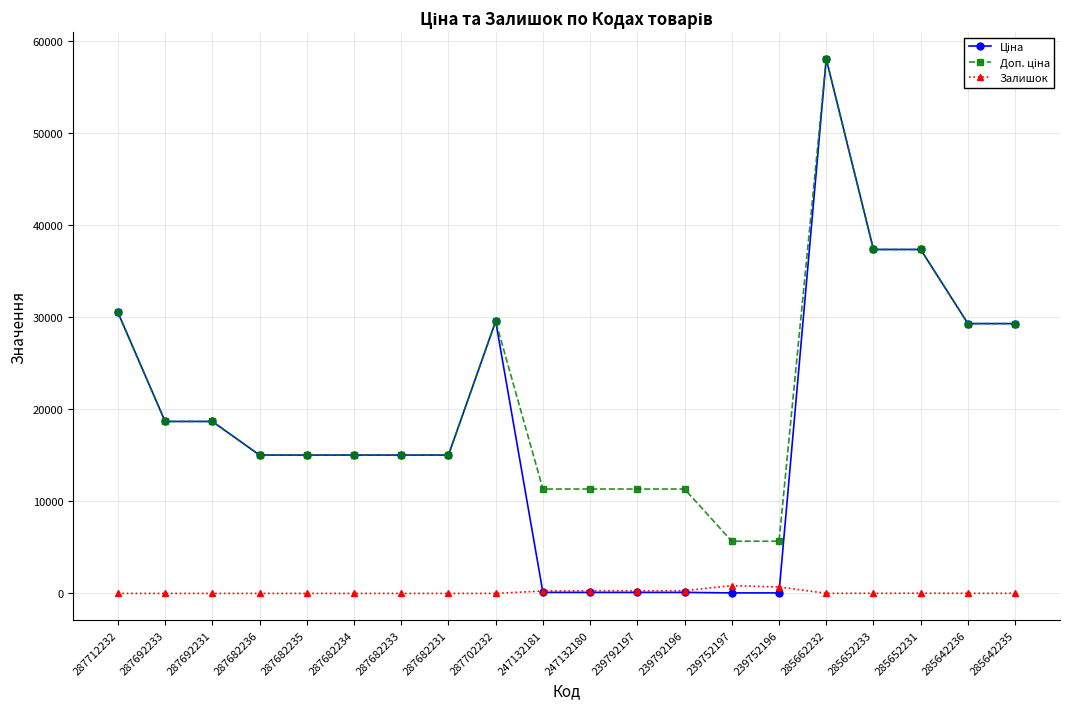

At which category is the sum across all series the highest?

285662232